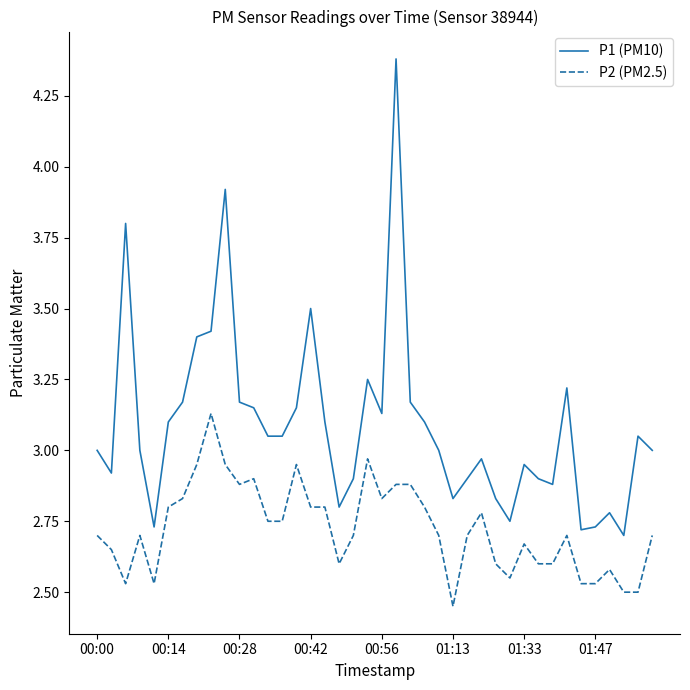

List the series in order of their peak value, highest first.

P1 (PM10), P2 (PM2.5)